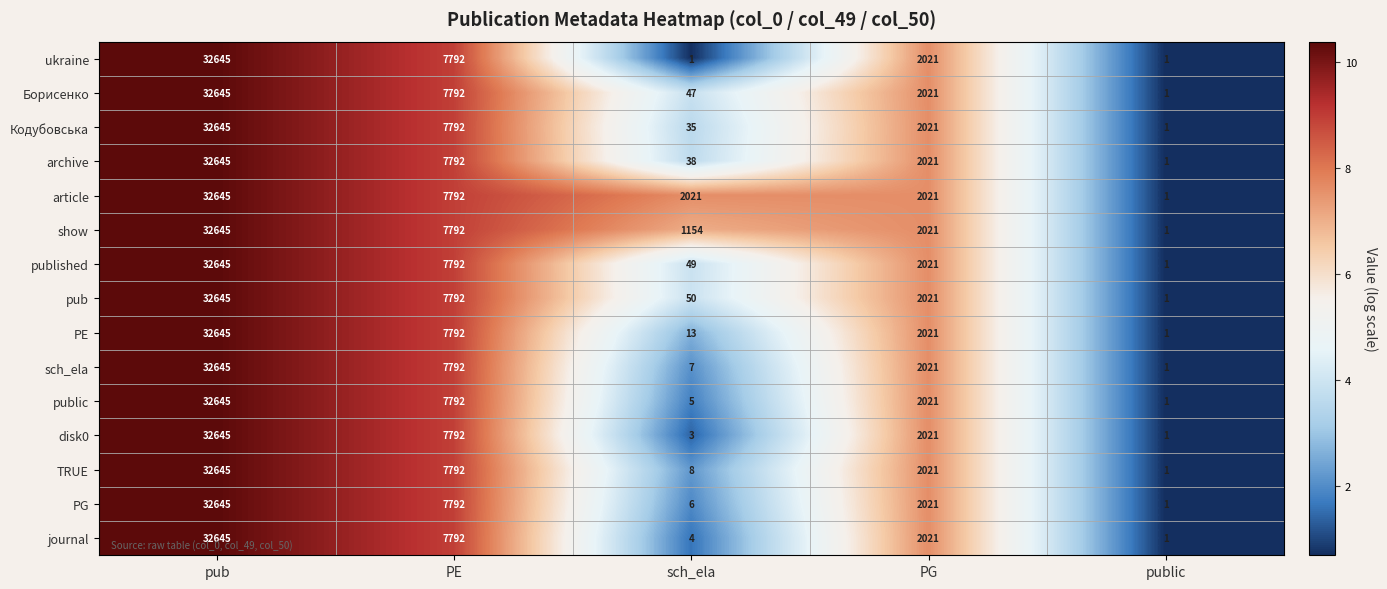

What is the sum of the sch_ela values at sch_ela and public?

8